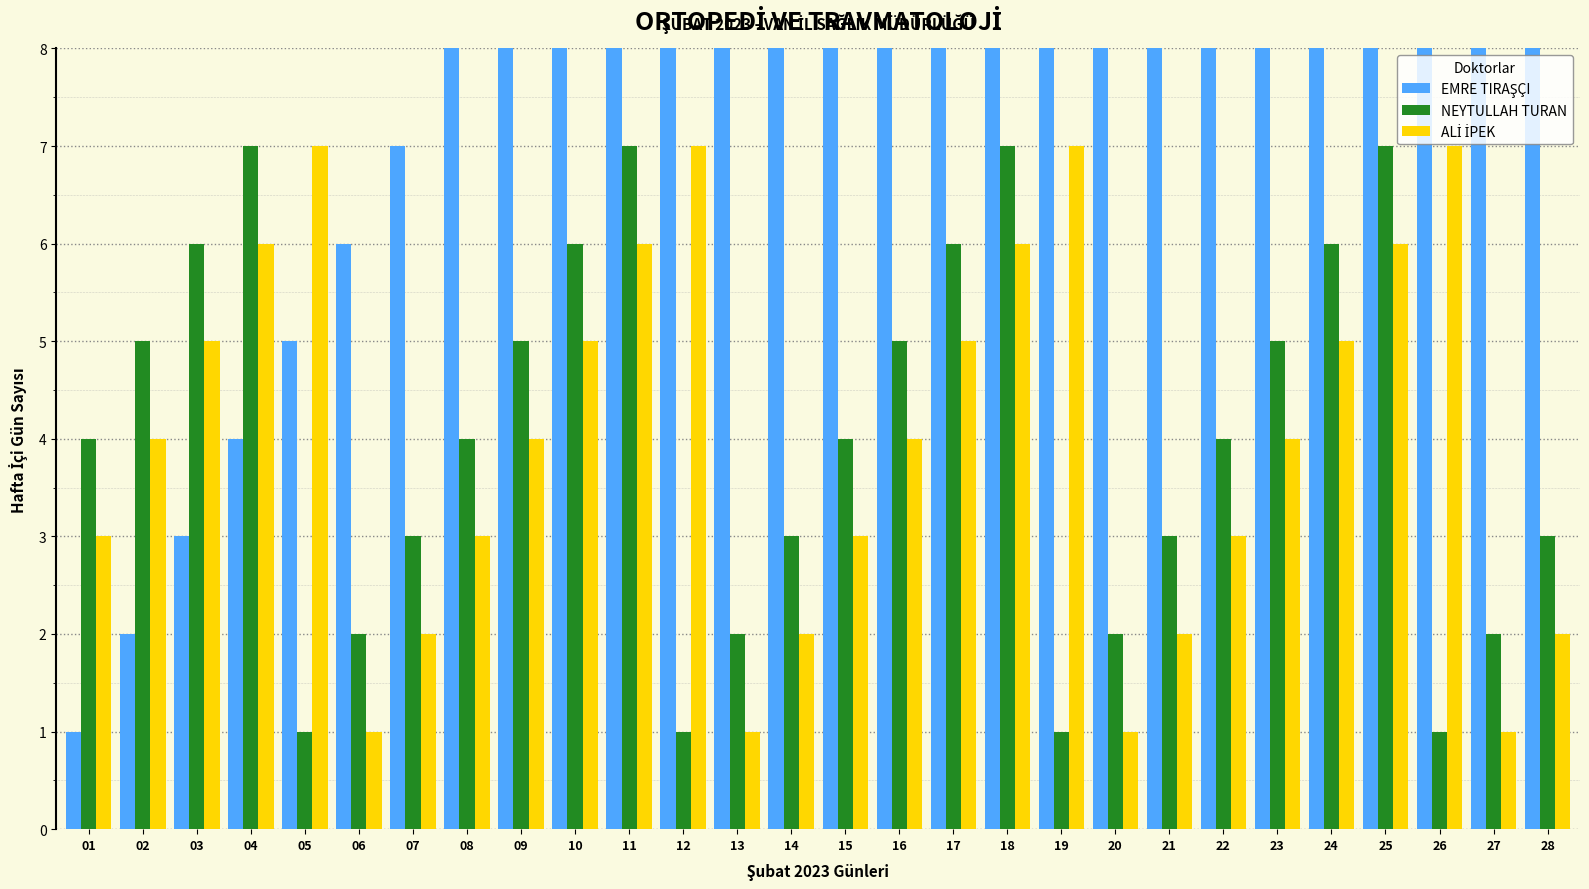

What is the spread (max minus min) of values at 11?

5